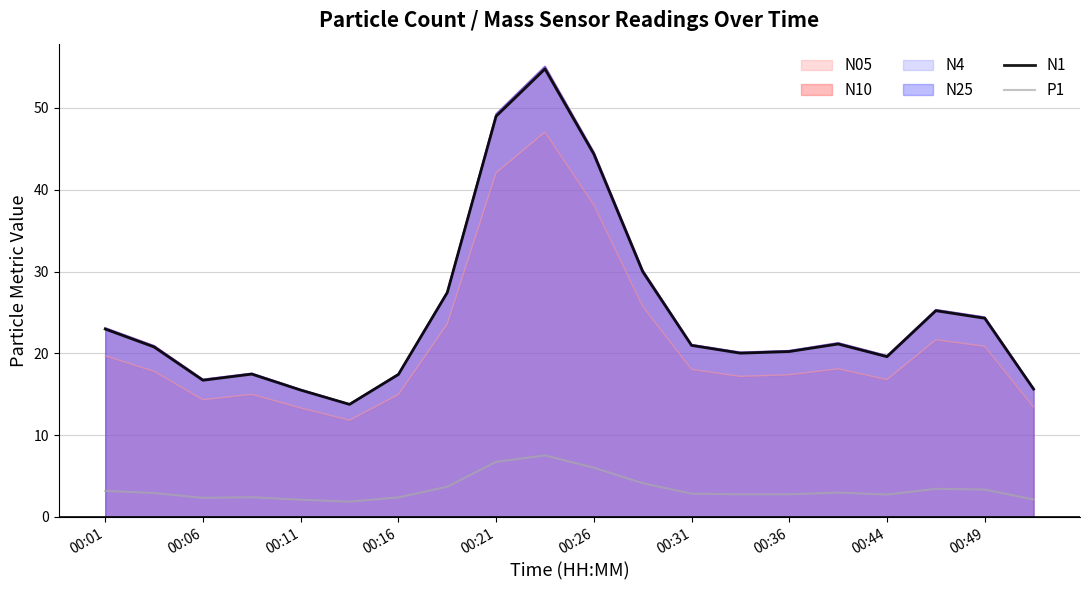

What is the spread (max minus min) of values at 00:49?

21.1